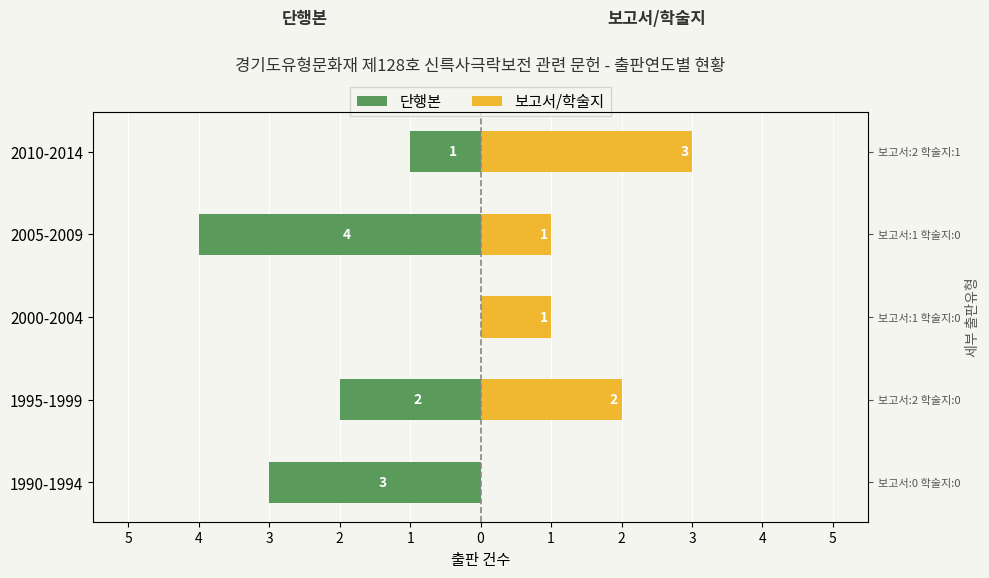

True or false: 보고서/학술지 has a value of -2 at 1990-1994.

False